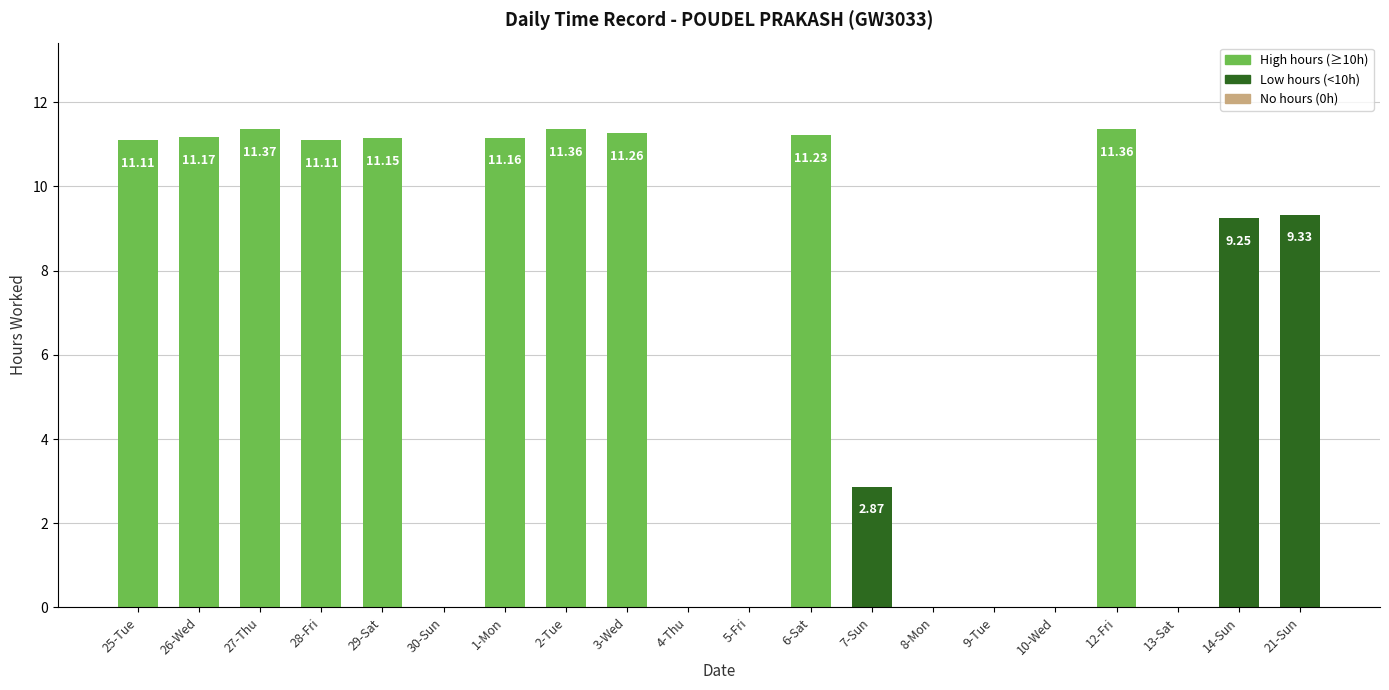

What is the sum of the values at 2-Tue and 7-Sun?

14.2